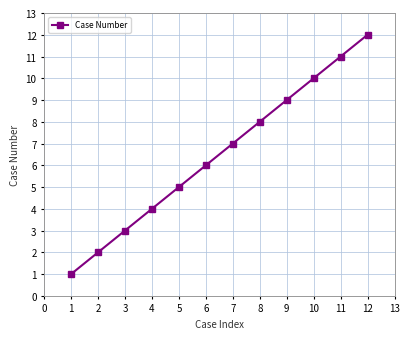

Reading left to right, what are all the values shown in this chart?

1	2	3	4	5	6	7	8	9	10	11	12